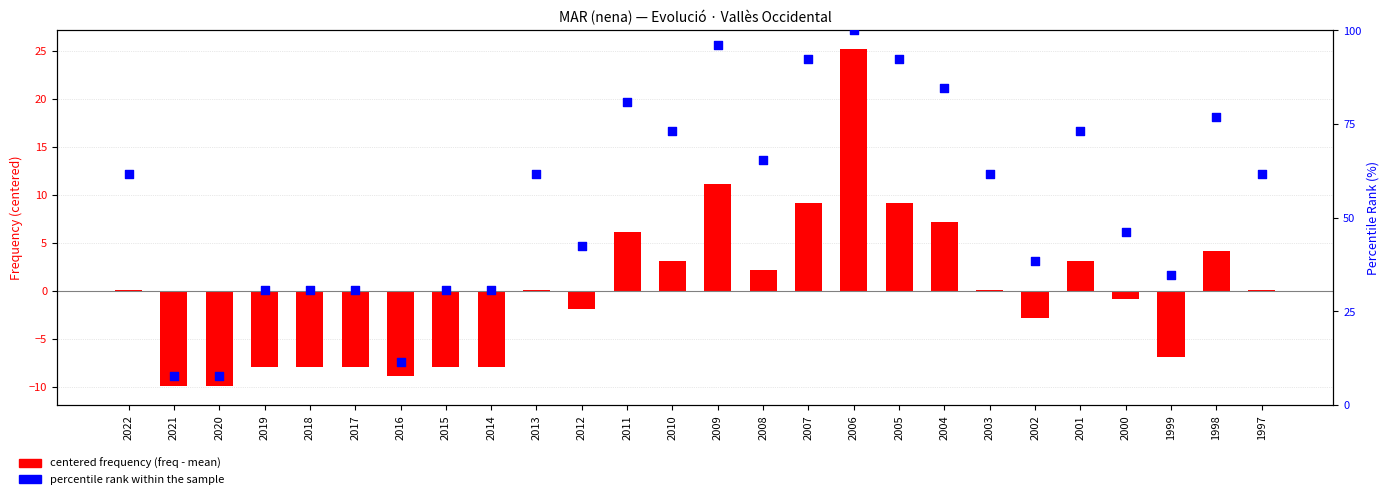

Which series has the largest total across all categories?

percentile rank within sample